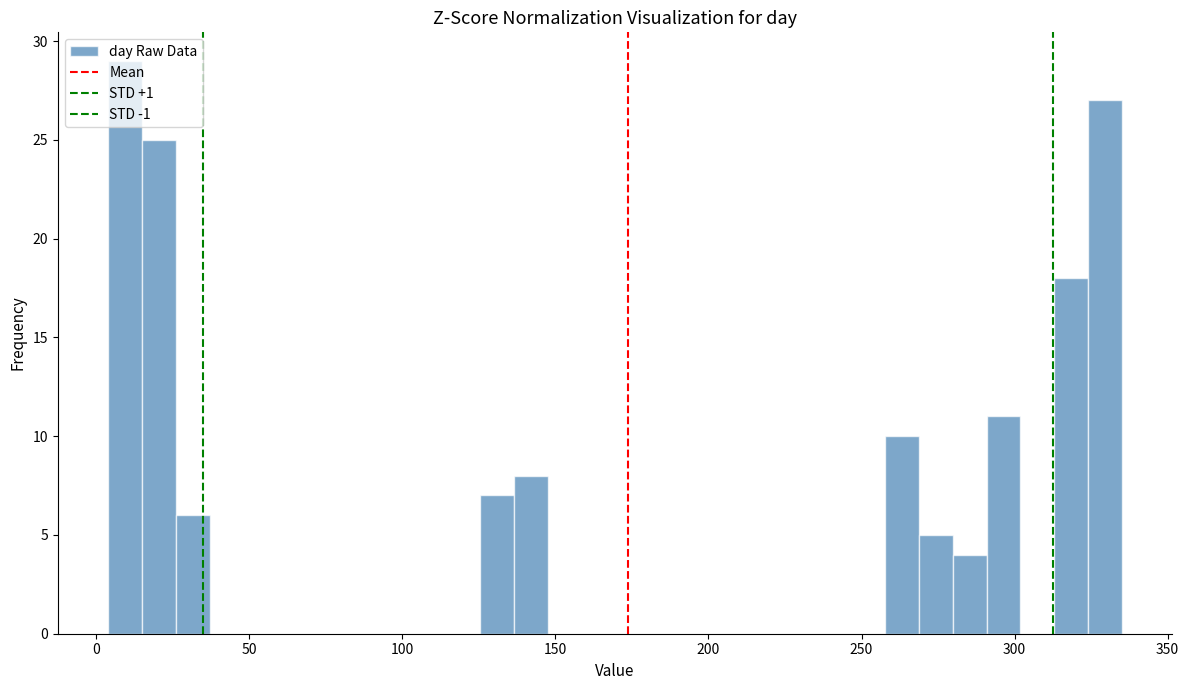

Read against the x-axis, roughly where is the centre of the tallest bar?

10